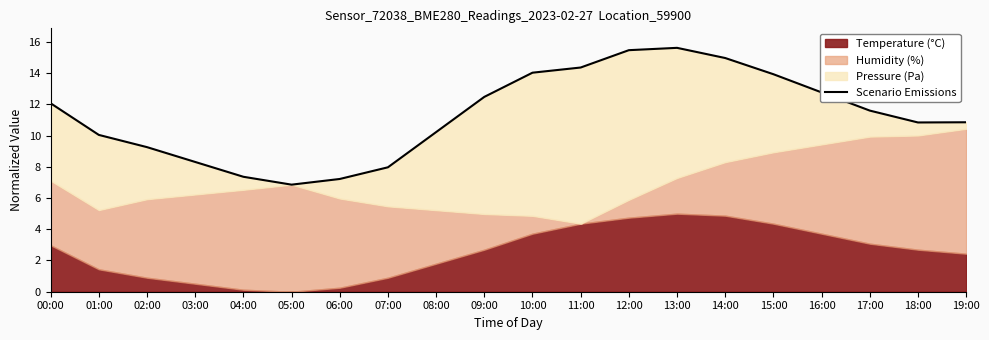

Which category has the highest value across all series?

13:00